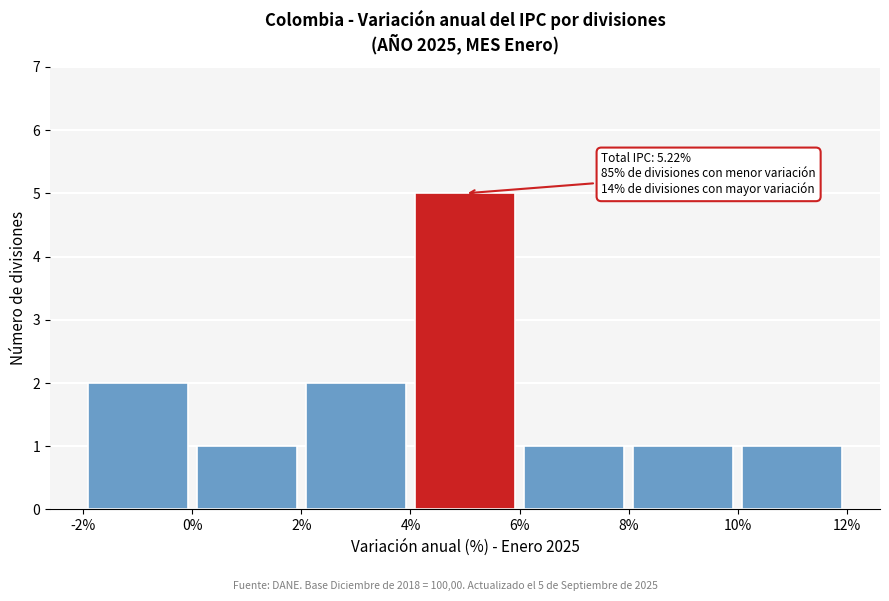

Over which range of the x-axis is the bar tallest?

4% to 6%